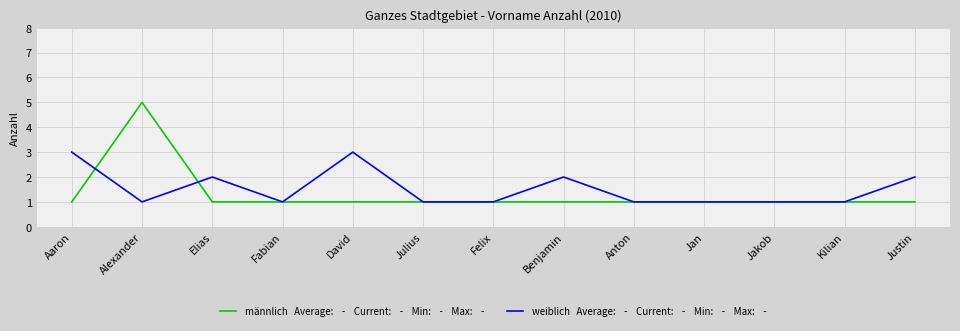

Reading left to right, transcribe all the data shown in this chart.

männlich: 1	5	1	1	1	1	1	1	1	1	1	1	1
weiblich: 3	1	2	1	3	1	1	2	1	1	1	1	2